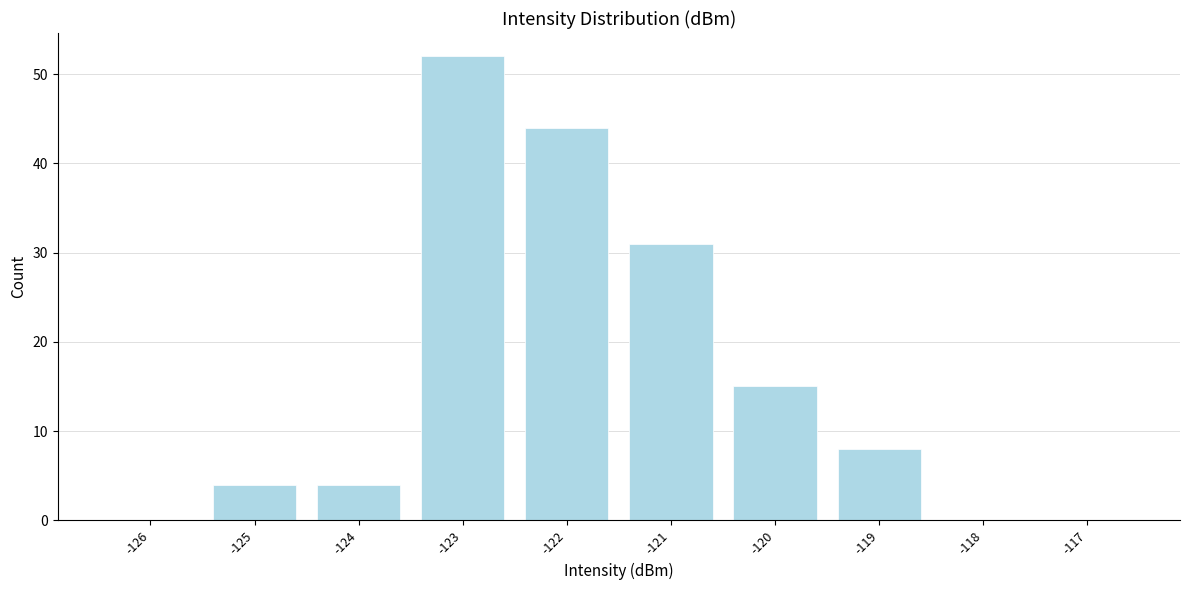

Reading left to right, what are all the values shown in this chart?

-126=0	-125=4	-124=4	-123=52	-122=44	-121=31	-120=15	-119=8	-118=0	-117=0